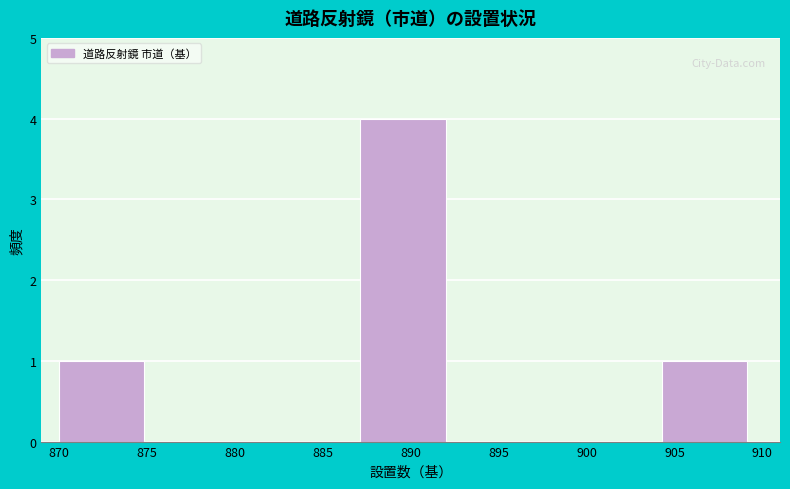

Reading left to right, list every bar in this chart as the range it spans on the x-axis followed by its height. Neither the bar edges nor the heights are printed on the chart, so give them approximately, as read against the axes.

870.0 to 875.5: 1
875.5 to 881.5: 0
881.5 to 887.0: 0
887.0 to 893.0: 4
893.0 to 898.5: 0
898.5 to 904.5: 0
904.5 to 910.0: 1